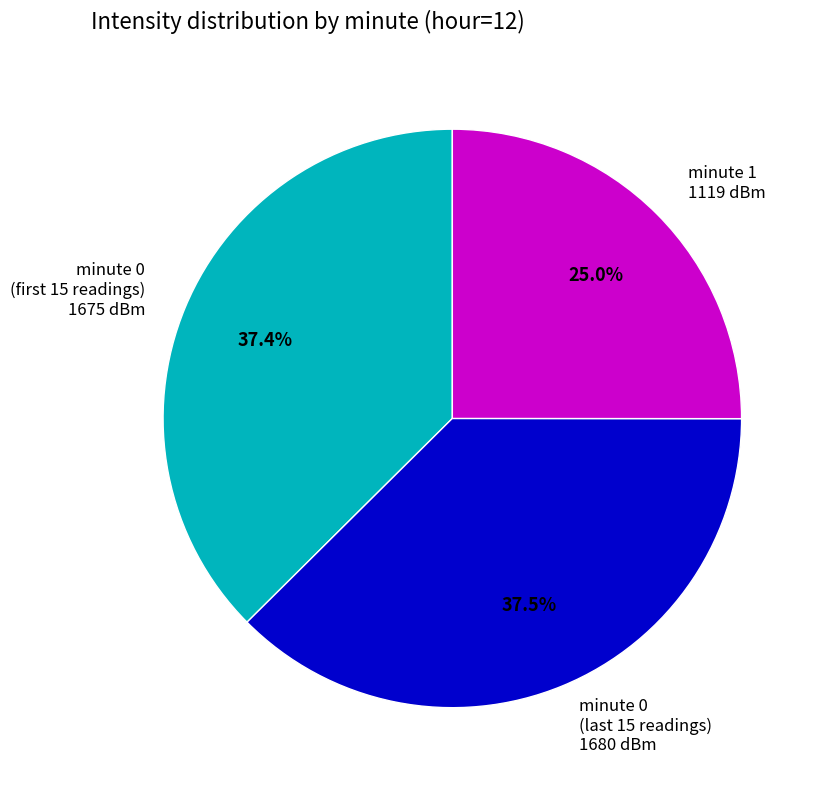

What is the smallest slice in the pie chart?

minute 1 1119 dBm